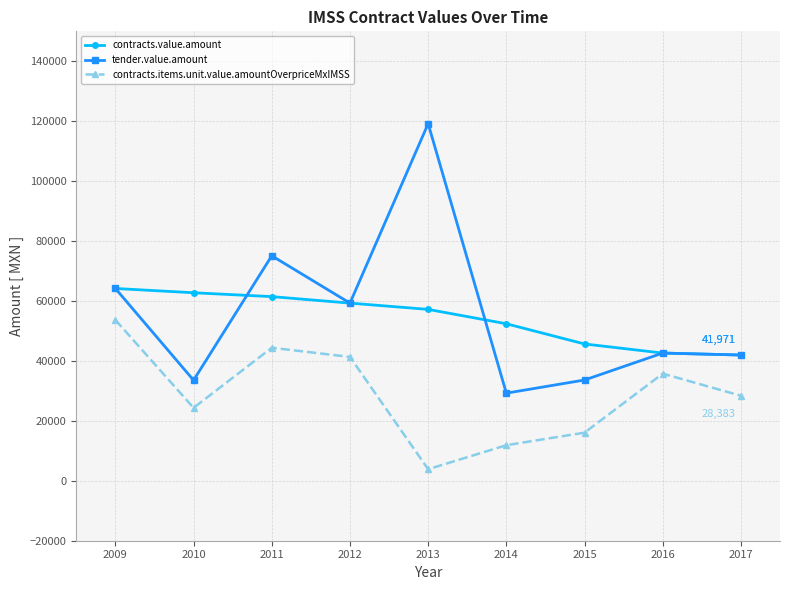

True or false: contracts.items.unit.value.amountOverpriceMxIMSS and contracts.value.amount cross at least once.

False